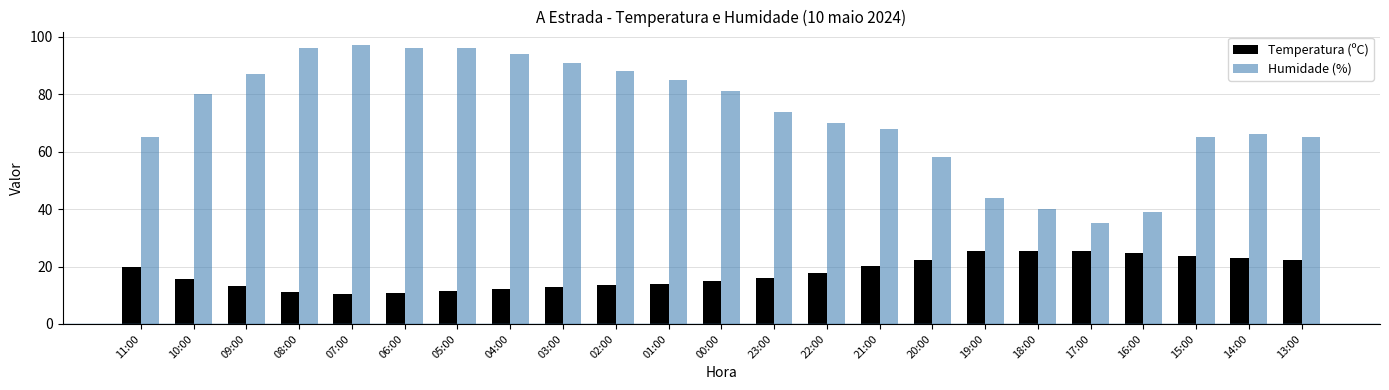

Which series changed the most between 09:00 and 15:00?

Humidade (%)